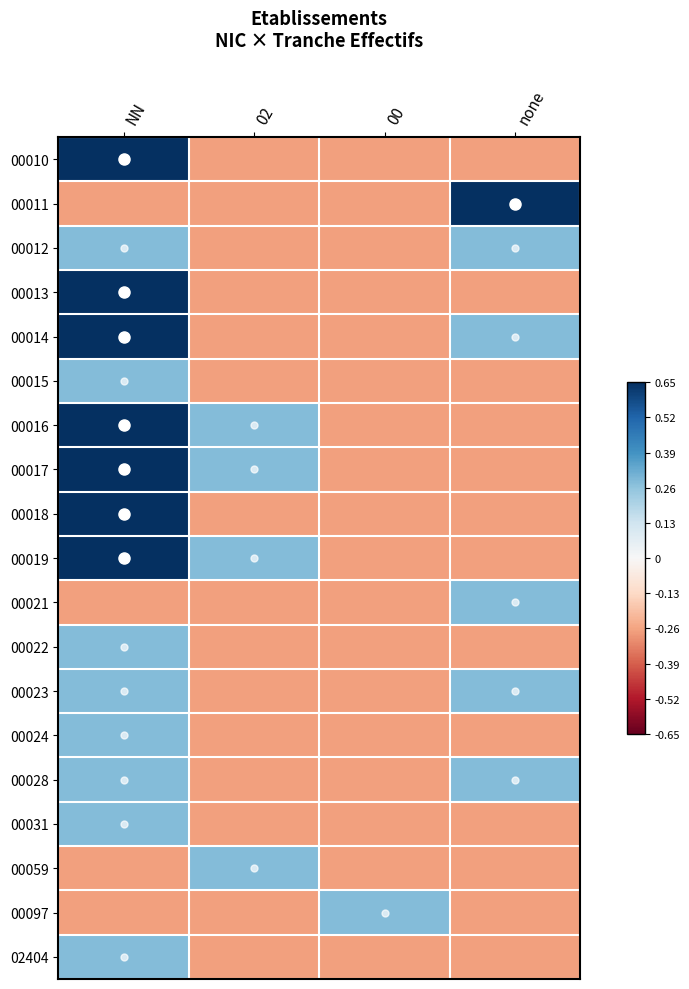

Rank the series at 00 from highest to lowest value.

00097, 00010, 00011, 00012, 00013, 00014, 00015, 00016, 00017, 00018, 00019, 00021, 00022, 00023, 00024, 00028, 00031, 00059, 02404